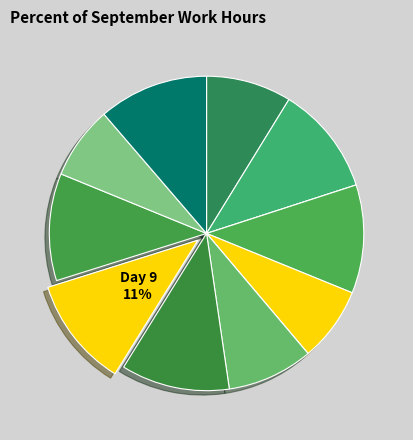

To the nearest percent, what is the average slice percentage?

8%